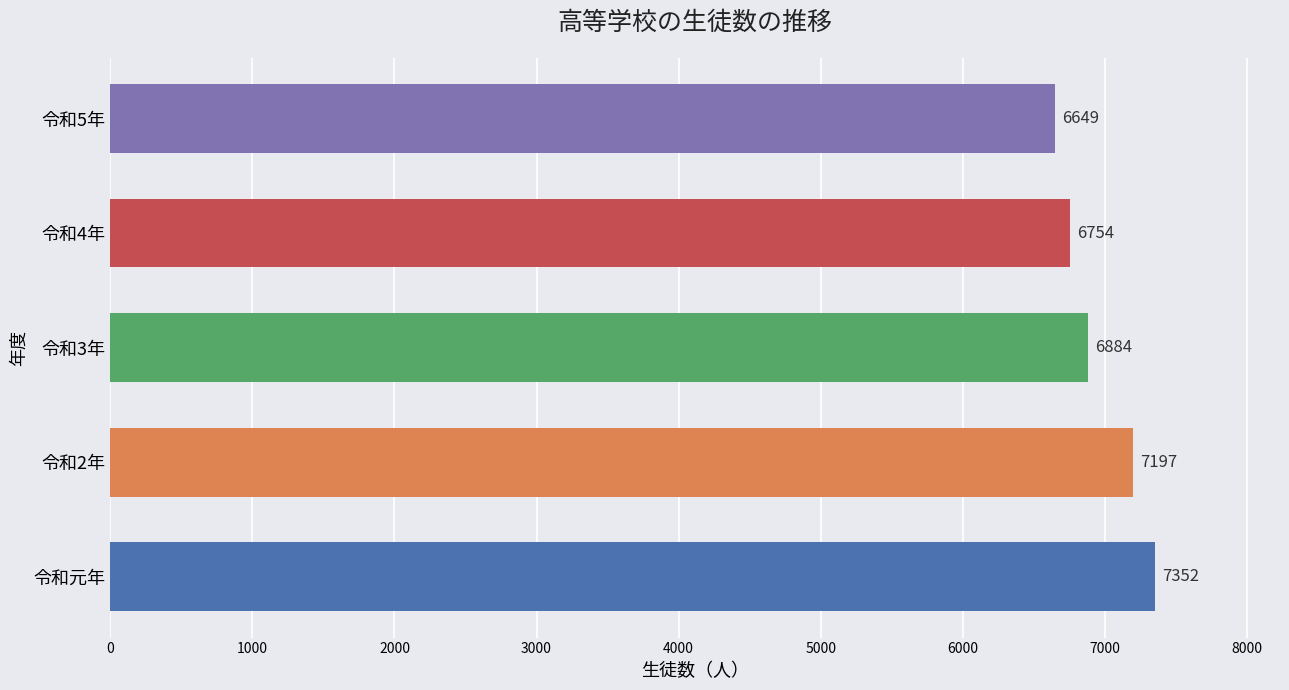

What is the maximum value shown in the chart?

7352